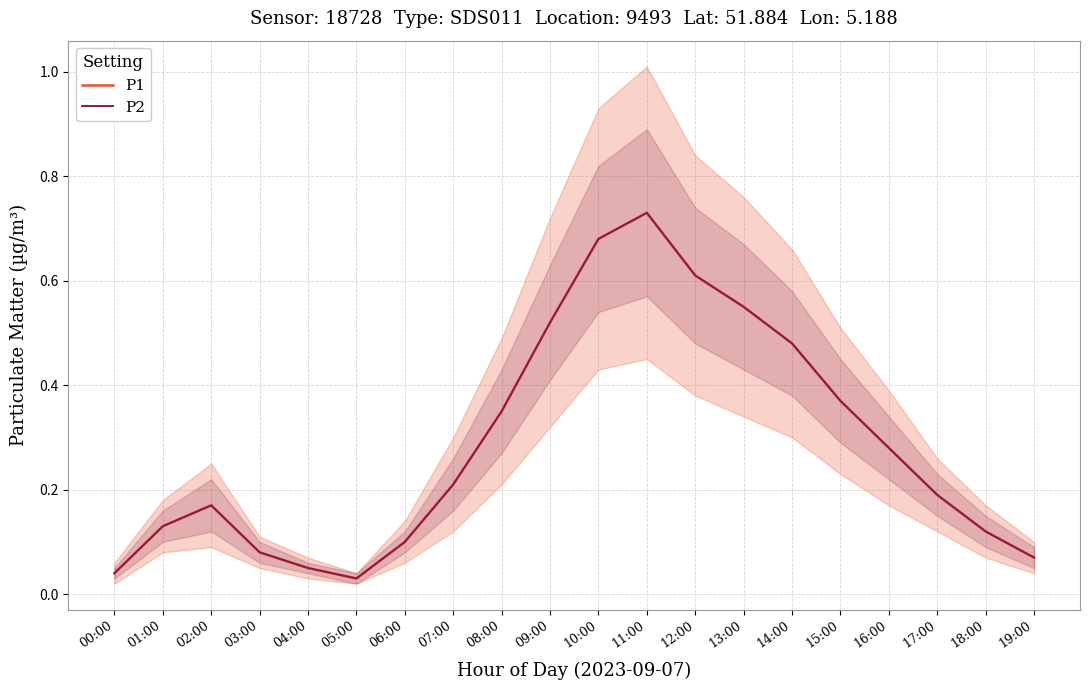

True or false: P1 and P2 intersect in this chart.

False